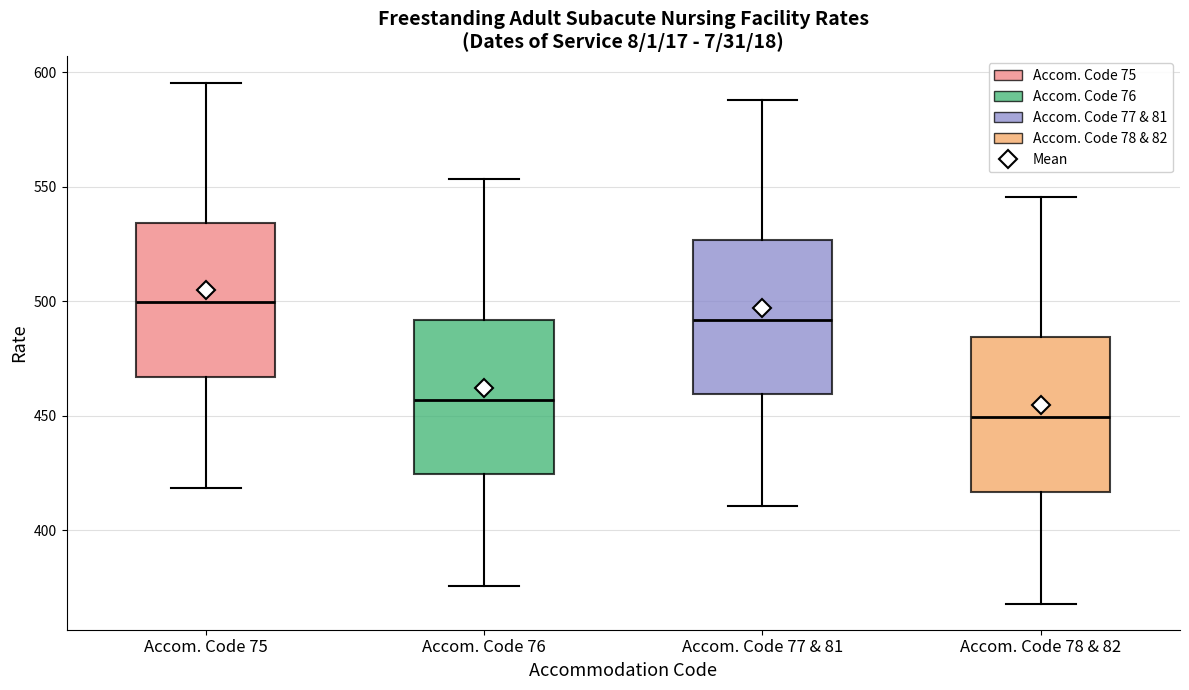

Where is the upper edge of the box for Accom. Code 75 on the y-axis? The values are not printed on the chart, so give them approximately, as read against the axis.

535